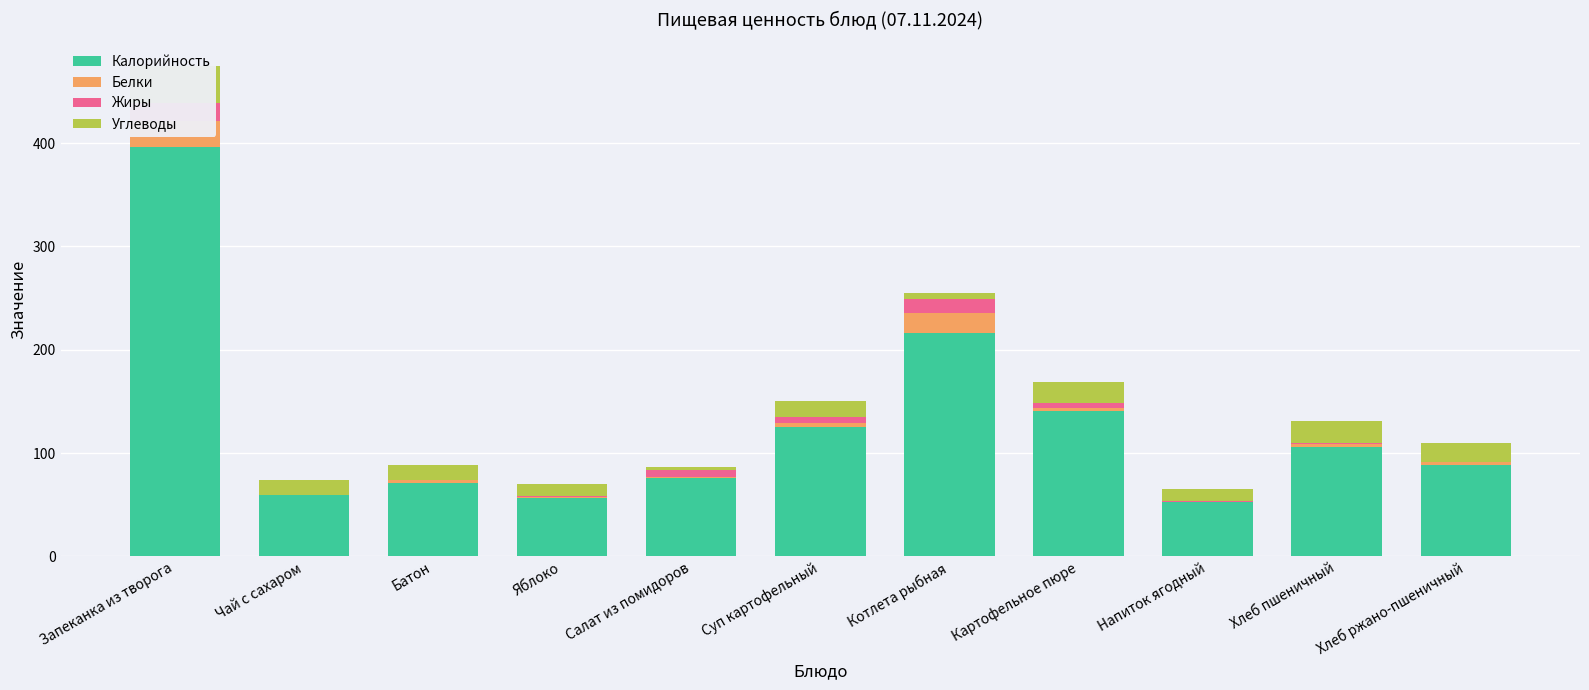

What position from the right is Суп картофельный?

6